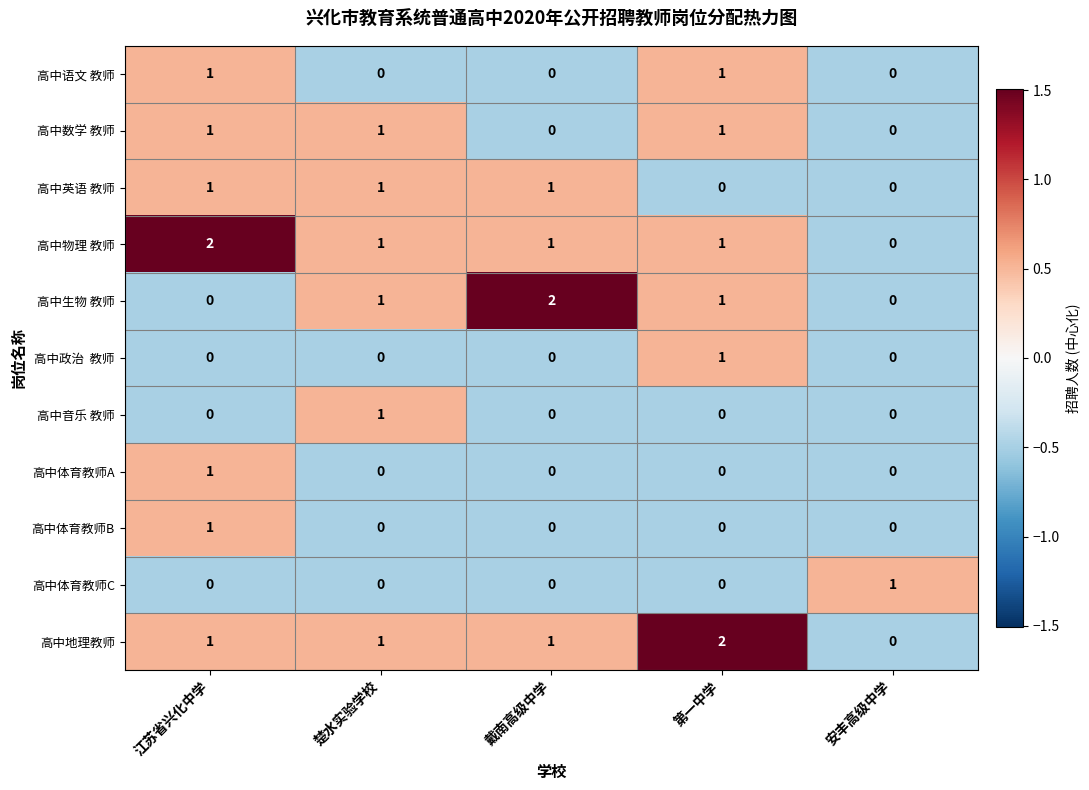

Which category has the highest value in the 高中音乐 教师 series?

楚水实验学校